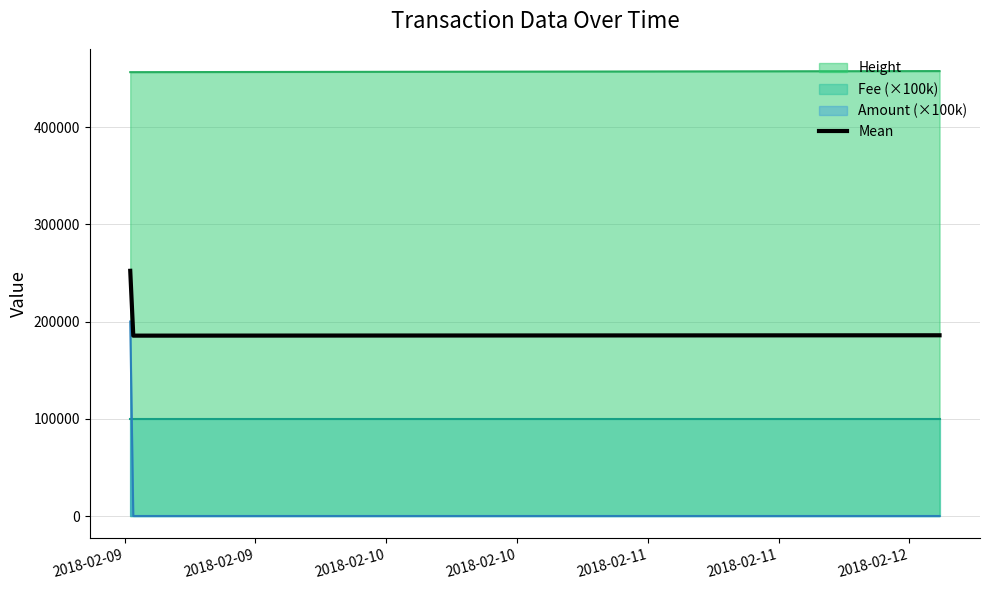

How many lines are shown in the chart?

1